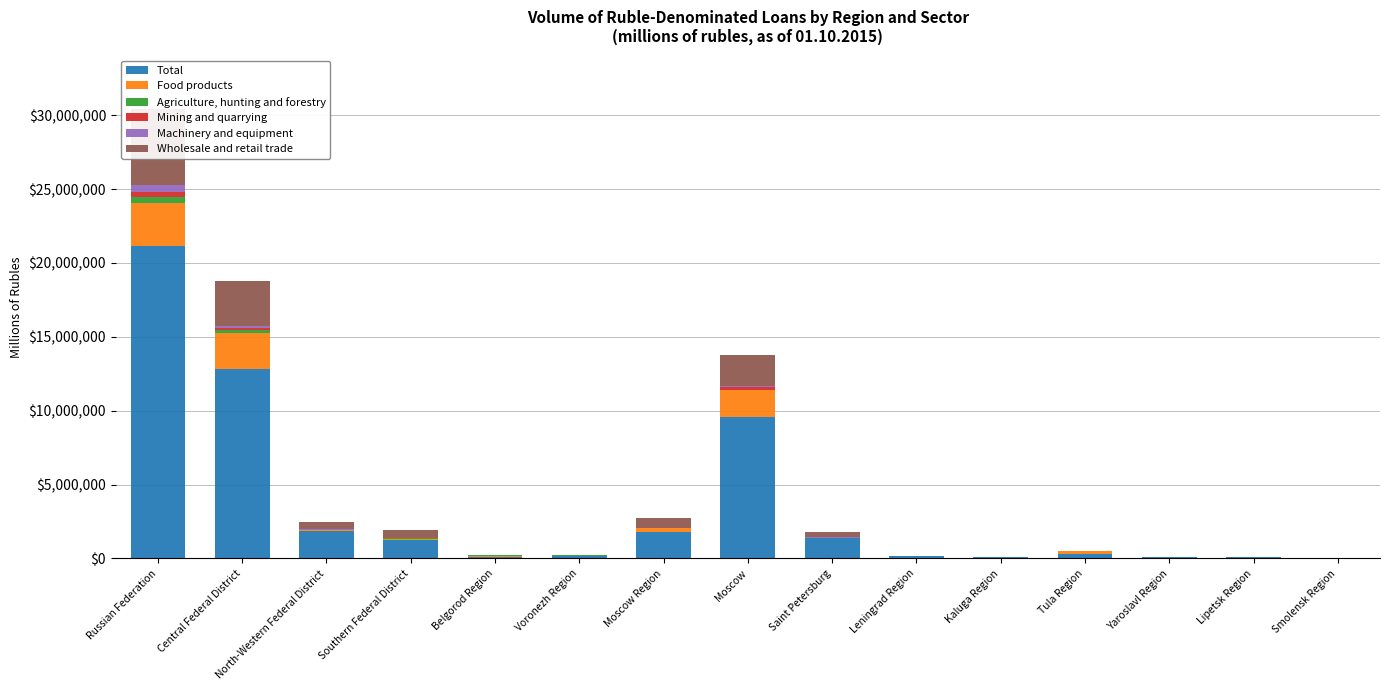

At which category is the sum across all series the highest?

Russian Federation